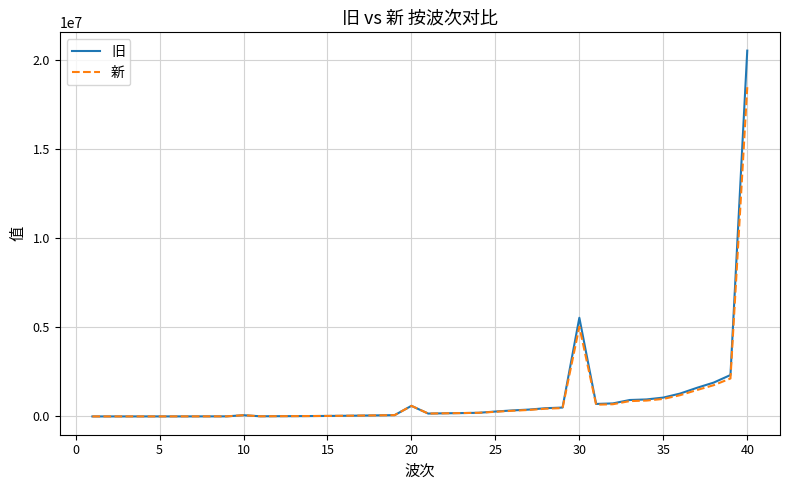

How many lines are shown in the chart?

2